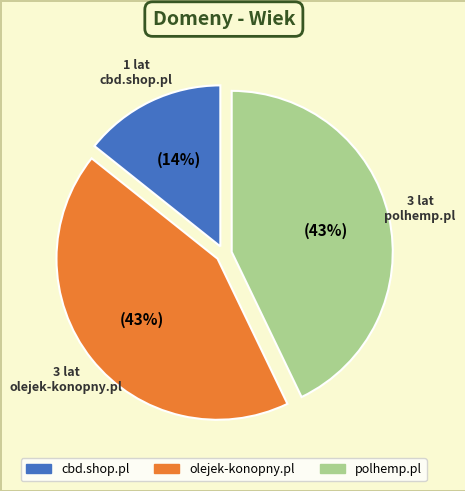

True or false: cbd.shop.pl accounts for 23% of the total.

False